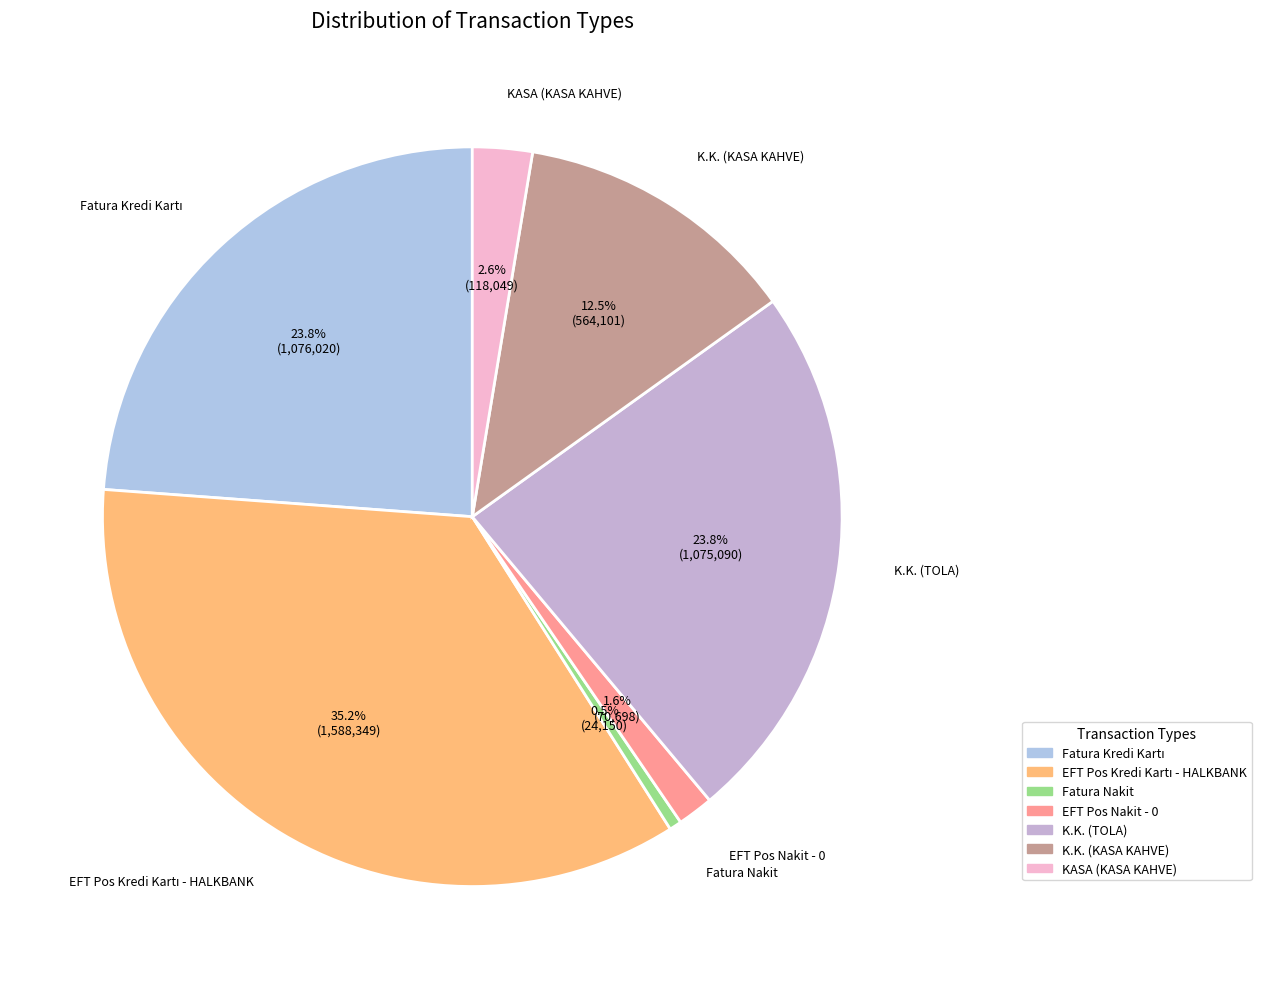

Which slice is the smallest?

Fatura Nakit